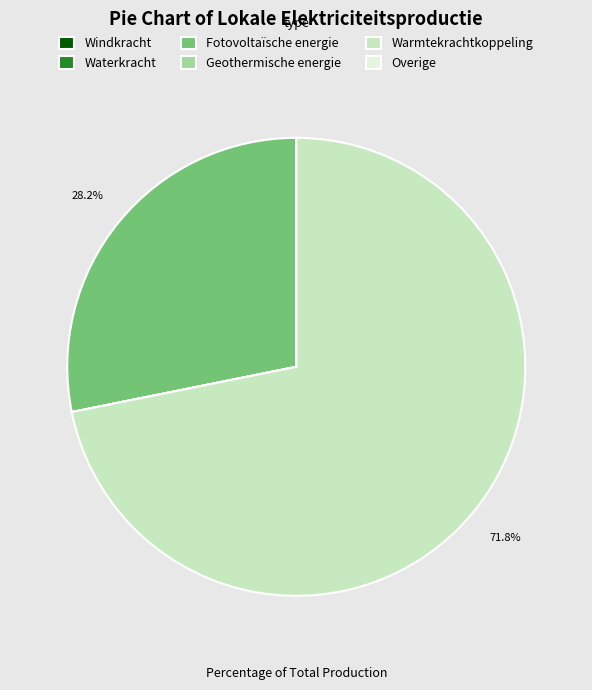

To the nearest percent, what is the average slice percentage?

17%